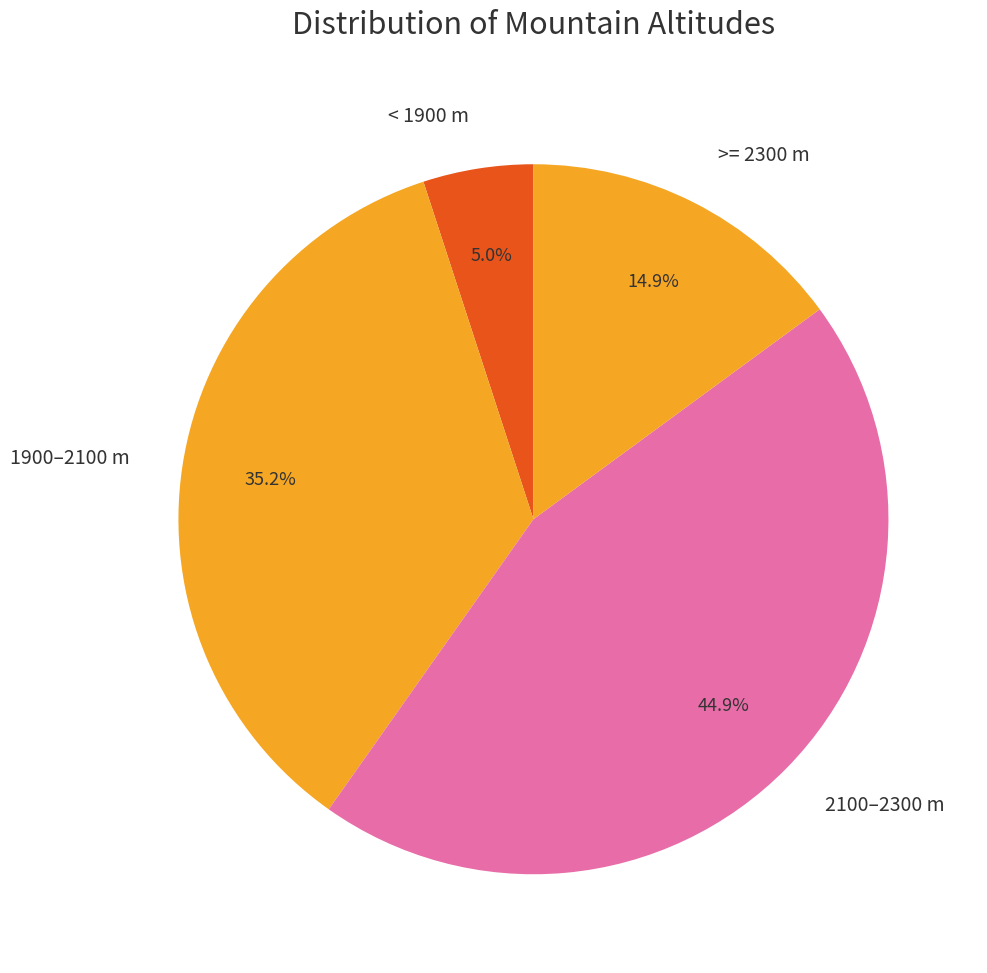

Count the number of slices in the pie.

4